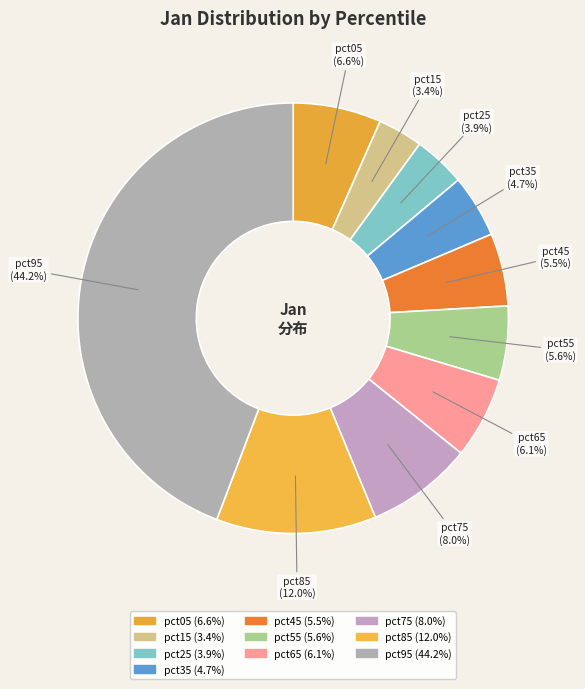

Which category has the biggest portion of the pie?

pct95